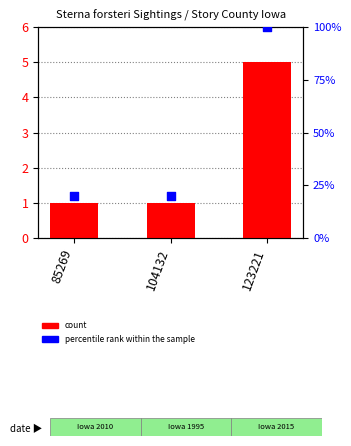

Which series has the largest Y range (max minus min)?

percentile rank within the sample